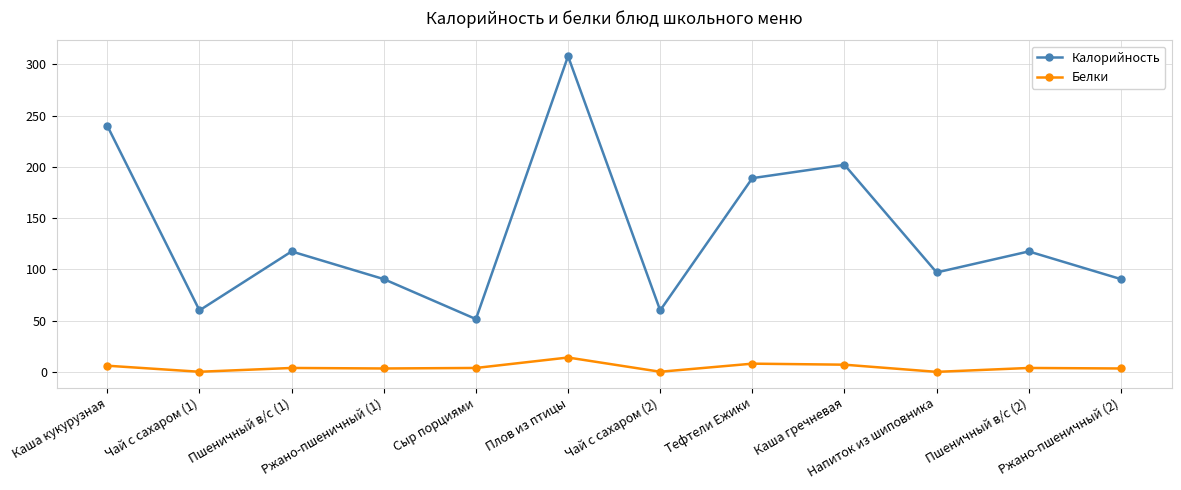

Is it true that Белки equals 3.3 at Плов из птицы?

False